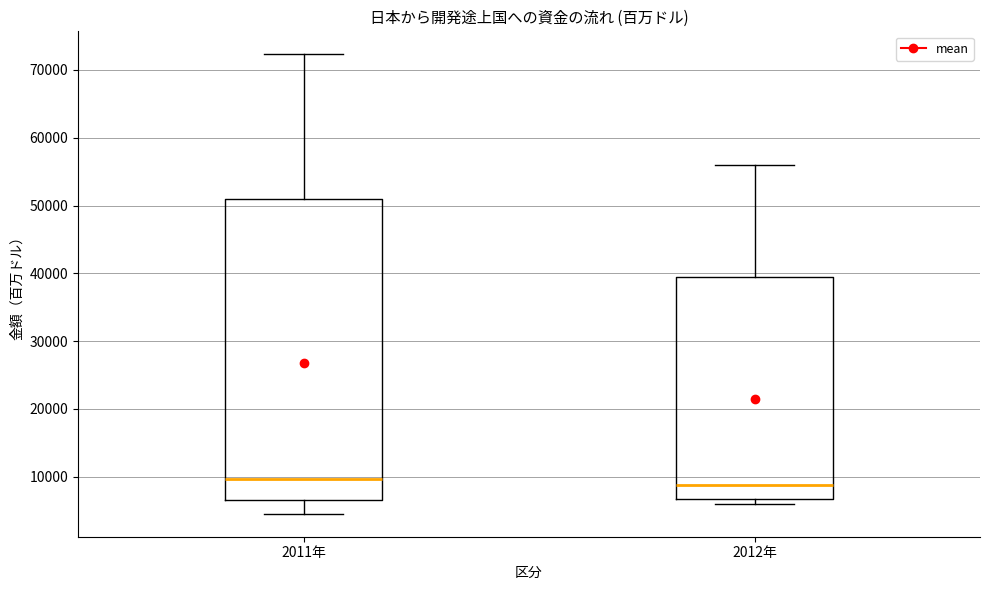

Which box is the tallest, from its lower edge to its upper edge?

2011年